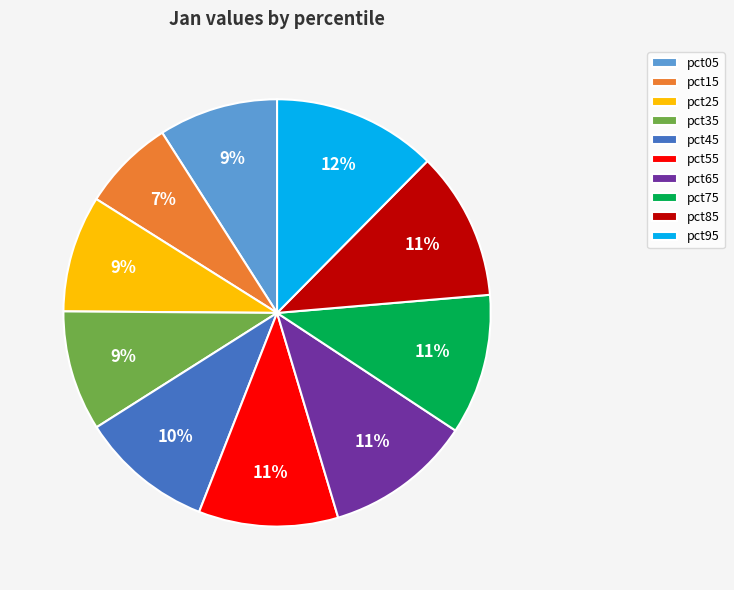

How many slices are in this pie chart?

10